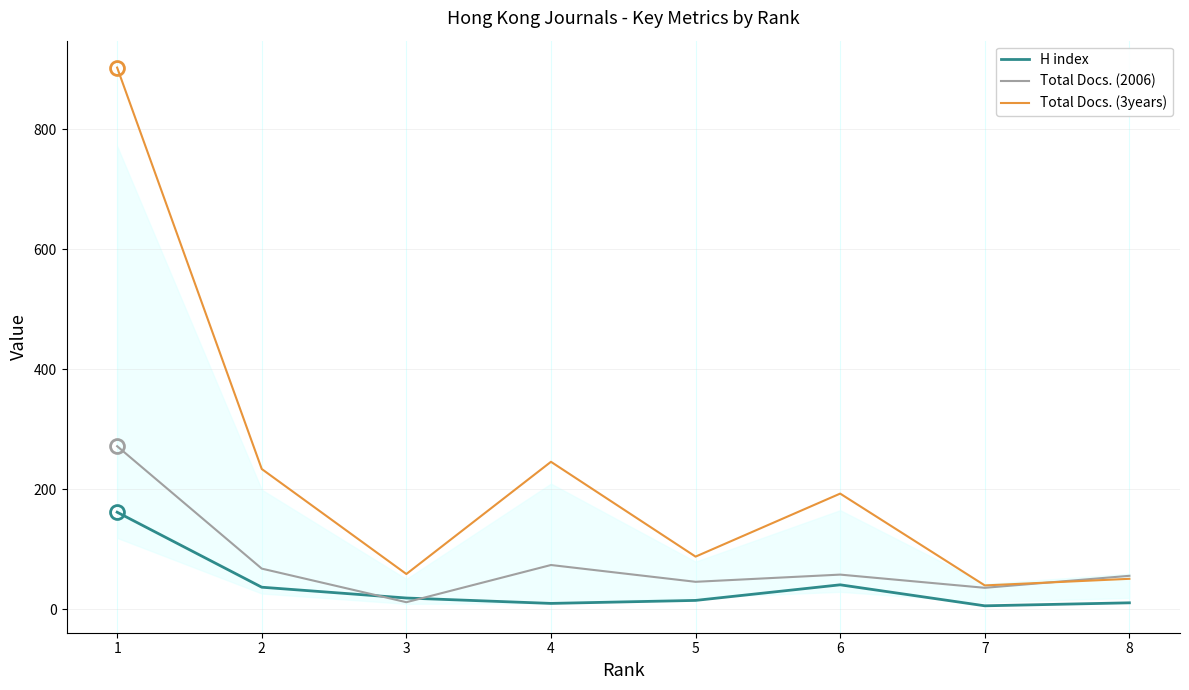

What is the maximum value shown in the chart?

903